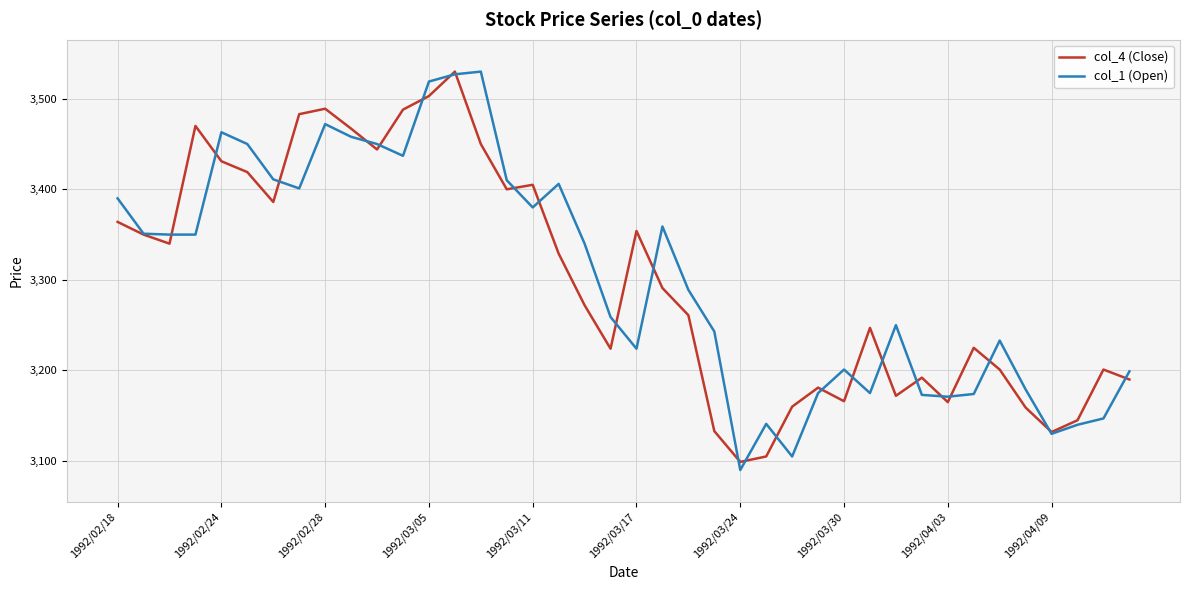

Which series has the largest range (max minus min)?

col_1 (Open)